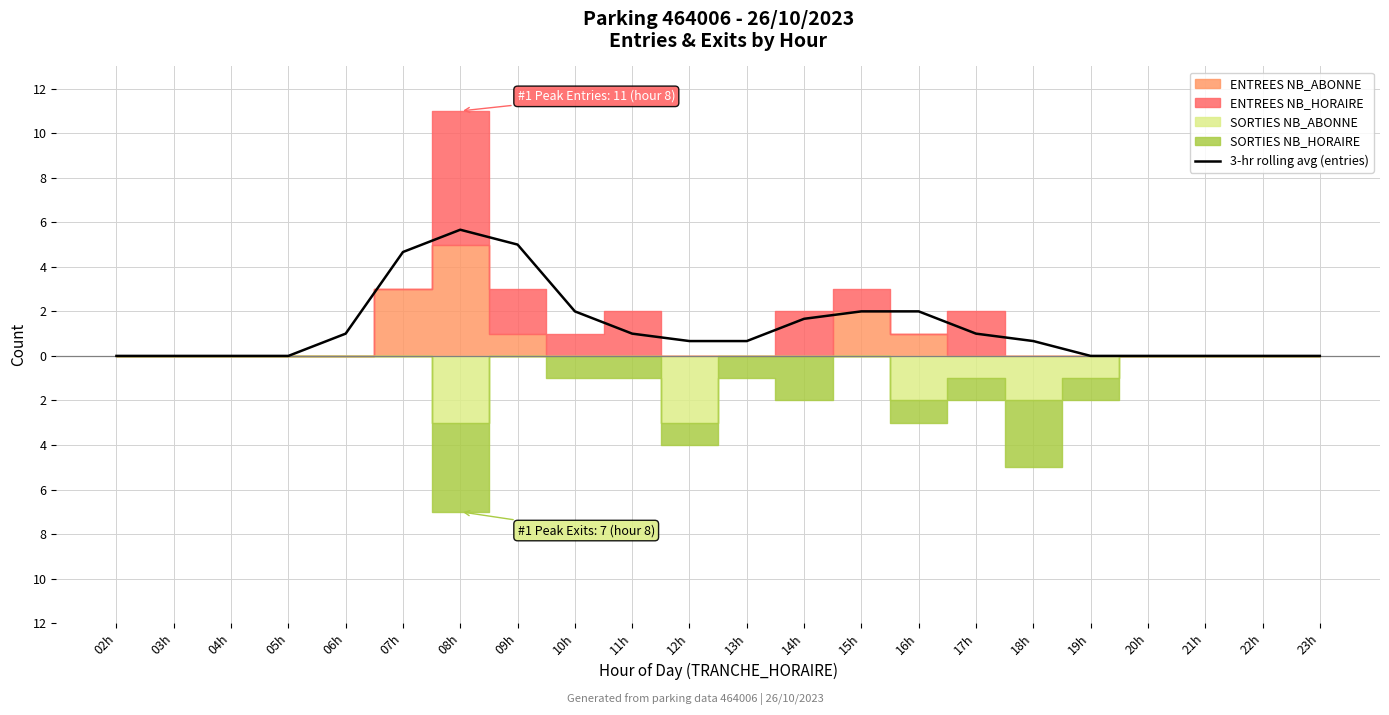

List the labels in order of value, largest first.

08h, 09h, 07h, 10h, 16h, 15h, 14h, 06h, 11h, 17h, 12h, 13h, 18h, 02h, 03h, 04h, 05h, 19h, 20h, 21h, 22h, 23h